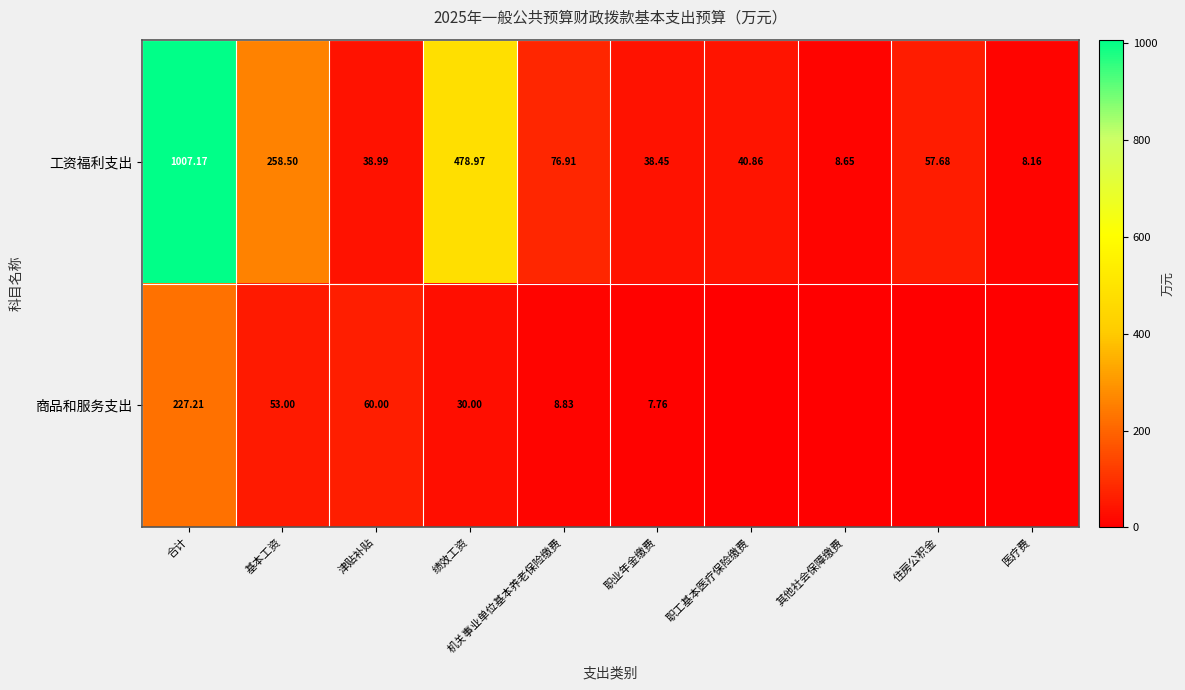

At 机关事业单位基本养老保险缴费, list the series in order from smallest to largest.

商品和服务支出, 工资福利支出